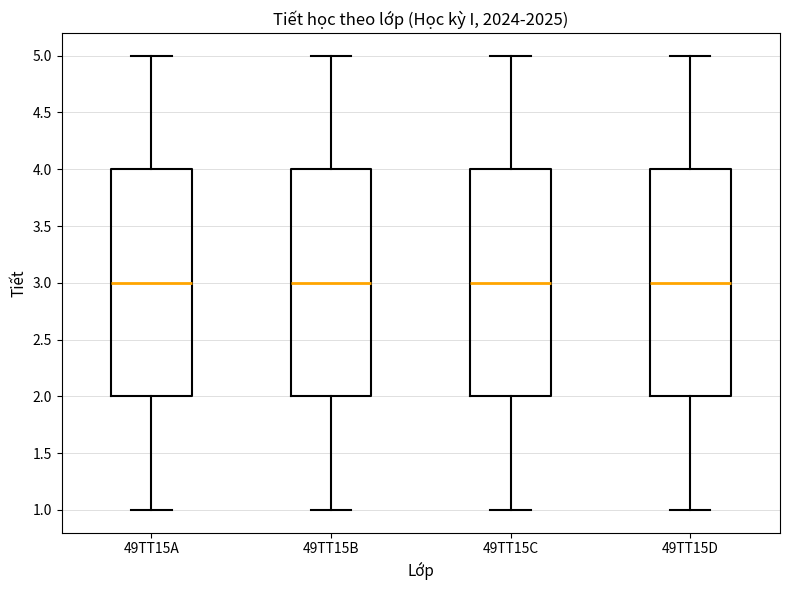

Reading left to right, read every box against the y-axis: the position of its median line, the range the box covers, and the ends of its whiskers. The values are not printed on the chart, so give them approximately, as read against the axis.

49TT15A: median 3, box 2 to 4, whiskers 1 to 5
49TT15B: median 3, box 2 to 4, whiskers 1 to 5
49TT15C: median 3, box 2 to 4, whiskers 1 to 5
49TT15D: median 3, box 2 to 4, whiskers 1 to 5